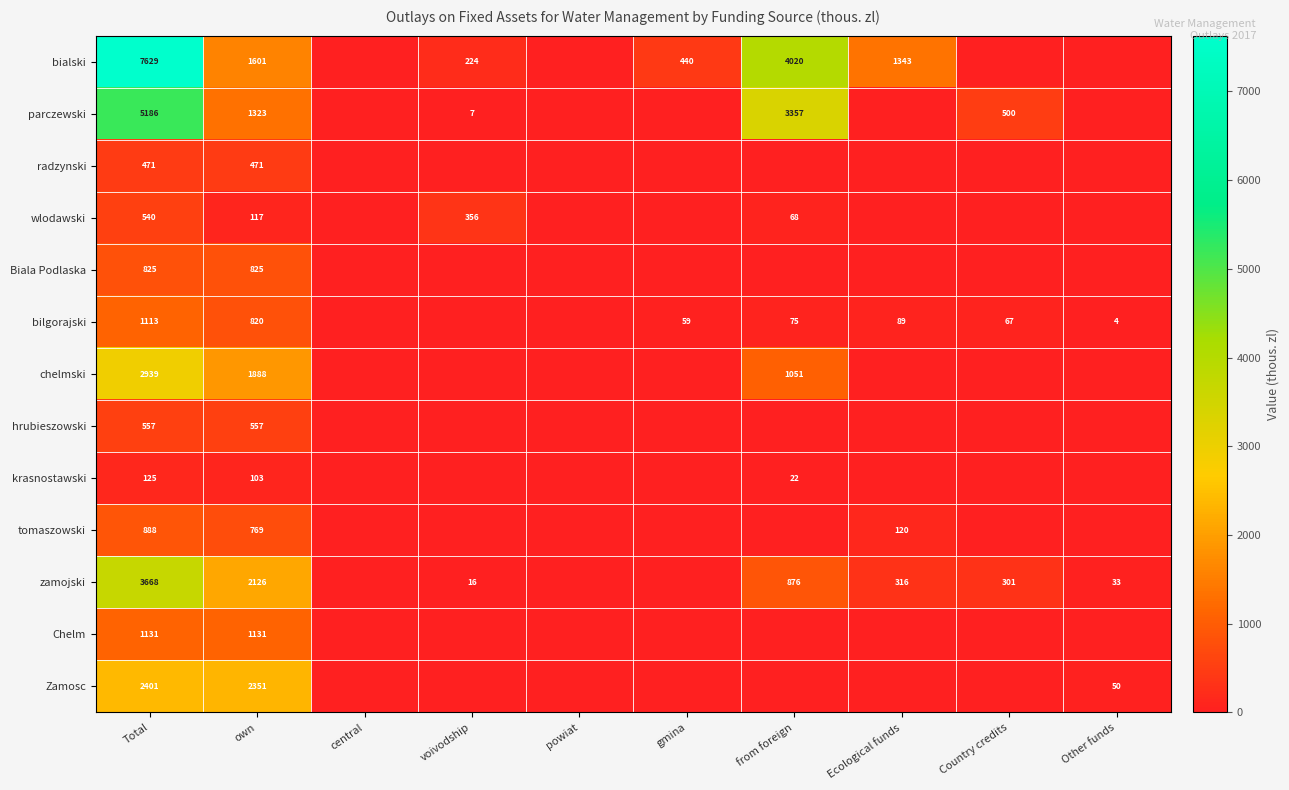

Rank the series at Total from highest to lowest value.

bialski, parczewski, zamojski, chelmski, Zamosc, Chelm, bilgorajski, tomaszowski, Biala Podlaska, hrubieszowski, wlodawski, radzynski, krasnostawski